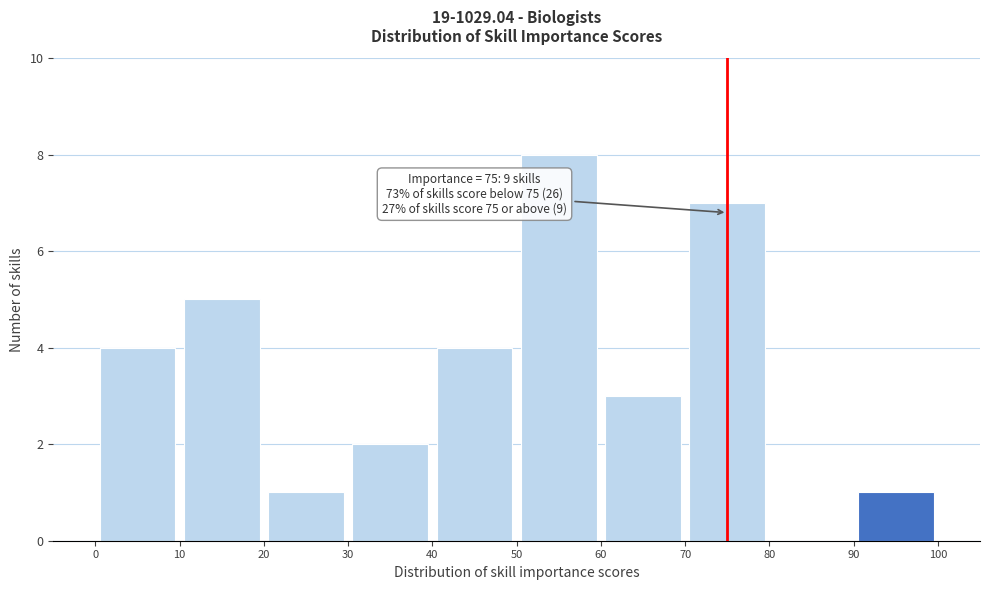

Over which range of the x-axis is the bar tallest?

50 to 60